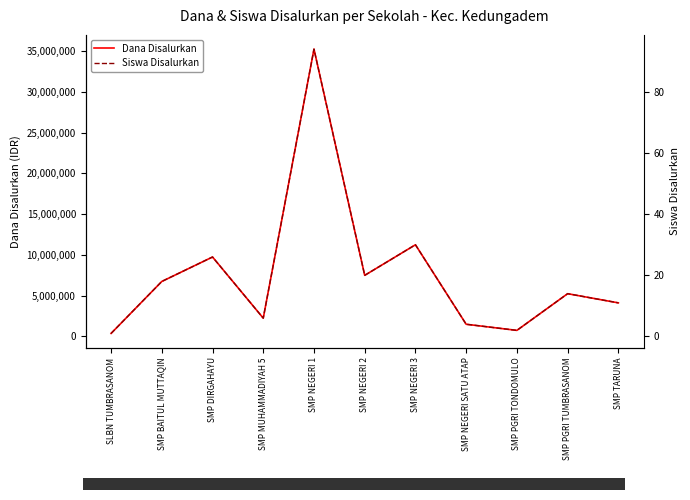

What is the minimum value for Siswa Disalurkan?

1